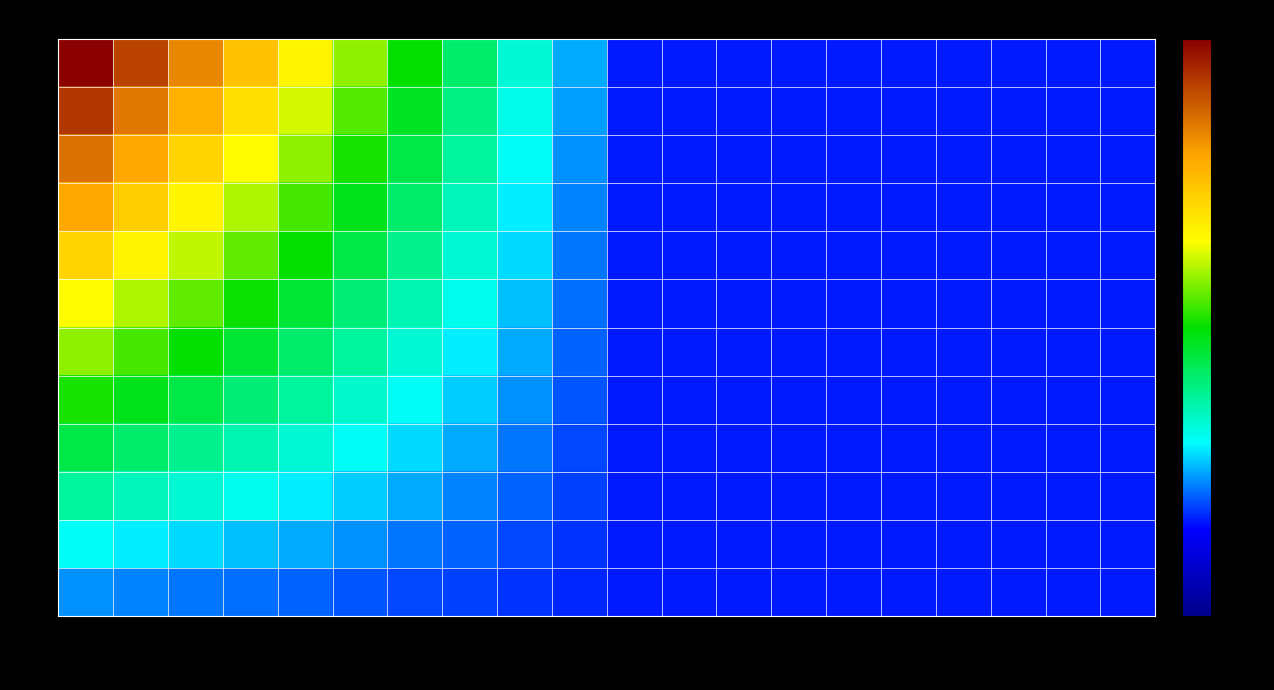

Reading left to right, what are all the values shown in this chart?

1: WP1=5.0	WP2=4.5	WP3=4.0	WP4=3.5	WP5=3.0	WP6=2.5	WP7=2.0	WP8=1.5	WP9=1.0	WP10=0.5	WP11=0.0	WP12=0.0	WP13=0.0	WP14=0.0	WP15=0.0	WP16=0.0	WP17=0.0	WP18=0.0	WP19=0.0	WP20=0.0
2: WP1=4.6	WP2=4.1	WP3=3.7	WP4=3.2	WP5=2.7	WP6=2.3	WP7=1.8	WP8=1.4	WP9=0.9	WP10=0.5	WP11=0.0	WP12=0.0	WP13=0.0	WP14=0.0	WP15=0.0	WP16=0.0	WP17=0.0	WP18=0.0	WP19=0.0	WP20=0.0
3: WP1=4.2	WP2=3.8	WP3=3.3	WP4=2.9	WP5=2.5	WP6=2.1	WP7=1.7	WP8=1.2	WP9=0.8	WP10=0.4	WP11=0.0	WP12=0.0	WP13=0.0	WP14=0.0	WP15=0.0	WP16=0.0	WP17=0.0	WP18=0.0	WP19=0.0	WP20=0.0
4: WP1=3.8	WP2=3.4	WP3=3.0	WP4=2.6	WP5=2.2	WP6=1.9	WP7=1.5	WP8=1.1	WP9=0.8	WP10=0.4	WP11=0.0	WP12=0.0	WP13=0.0	WP14=0.0	WP15=0.0	WP16=0.0	WP17=0.0	WP18=0.0	WP19=0.0	WP20=0.0
5: WP1=3.3	WP2=3.0	WP3=2.7	WP4=2.3	WP5=2.0	WP6=1.7	WP7=1.3	WP8=1.0	WP9=0.7	WP10=0.3	WP11=0.0	WP12=0.0	WP13=0.0	WP14=0.0	WP15=0.0	WP16=0.0	WP17=0.0	WP18=0.0	WP19=0.0	WP20=0.0
6: WP1=2.9	WP2=2.6	WP3=2.3	WP4=2.0	WP5=1.8	WP6=1.5	WP7=1.2	WP8=0.9	WP9=0.6	WP10=0.3	WP11=0.0	WP12=0.0	WP13=0.0	WP14=0.0	WP15=0.0	WP16=0.0	WP17=0.0	WP18=0.0	WP19=0.0	WP20=0.0
7: WP1=2.5	WP2=2.2	WP3=2.0	WP4=1.8	WP5=1.5	WP6=1.2	WP7=1.0	WP8=0.8	WP9=0.5	WP10=0.2	WP11=0.0	WP12=0.0	WP13=0.0	WP14=0.0	WP15=0.0	WP16=0.0	WP17=0.0	WP18=0.0	WP19=0.0	WP20=0.0
8: WP1=2.1	WP2=1.9	WP3=1.7	WP4=1.5	WP5=1.2	WP6=1.0	WP7=0.8	WP8=0.6	WP9=0.4	WP10=0.2	WP11=0.0	WP12=0.0	WP13=0.0	WP14=0.0	WP15=0.0	WP16=0.0	WP17=0.0	WP18=0.0	WP19=0.0	WP20=0.0
9: WP1=1.7	WP2=1.5	WP3=1.3	WP4=1.2	WP5=1.0	WP6=0.8	WP7=0.7	WP8=0.5	WP9=0.3	WP10=0.2	WP11=0.0	WP12=0.0	WP13=0.0	WP14=0.0	WP15=0.0	WP16=0.0	WP17=0.0	WP18=0.0	WP19=0.0	WP20=0.0
10: WP1=1.2	WP2=1.1	WP3=1.0	WP4=0.9	WP5=0.8	WP6=0.6	WP7=0.5	WP8=0.4	WP9=0.2	WP10=0.1	WP11=0.0	WP12=0.0	WP13=0.0	WP14=0.0	WP15=0.0	WP16=0.0	WP17=0.0	WP18=0.0	WP19=0.0	WP20=0.0
11: WP1=0.8	WP2=0.8	WP3=0.7	WP4=0.6	WP5=0.5	WP6=0.4	WP7=0.3	WP8=0.2	WP9=0.2	WP10=0.1	WP11=0.0	WP12=0.0	WP13=0.0	WP14=0.0	WP15=0.0	WP16=0.0	WP17=0.0	WP18=0.0	WP19=0.0	WP20=0.0
12: WP1=0.4	WP2=0.4	WP3=0.3	WP4=0.3	WP5=0.2	WP6=0.2	WP7=0.2	WP8=0.1	WP9=0.1	WP10=0.0	WP11=0.0	WP12=0.0	WP13=0.0	WP14=0.0	WP15=0.0	WP16=0.0	WP17=0.0	WP18=0.0	WP19=0.0	WP20=0.0